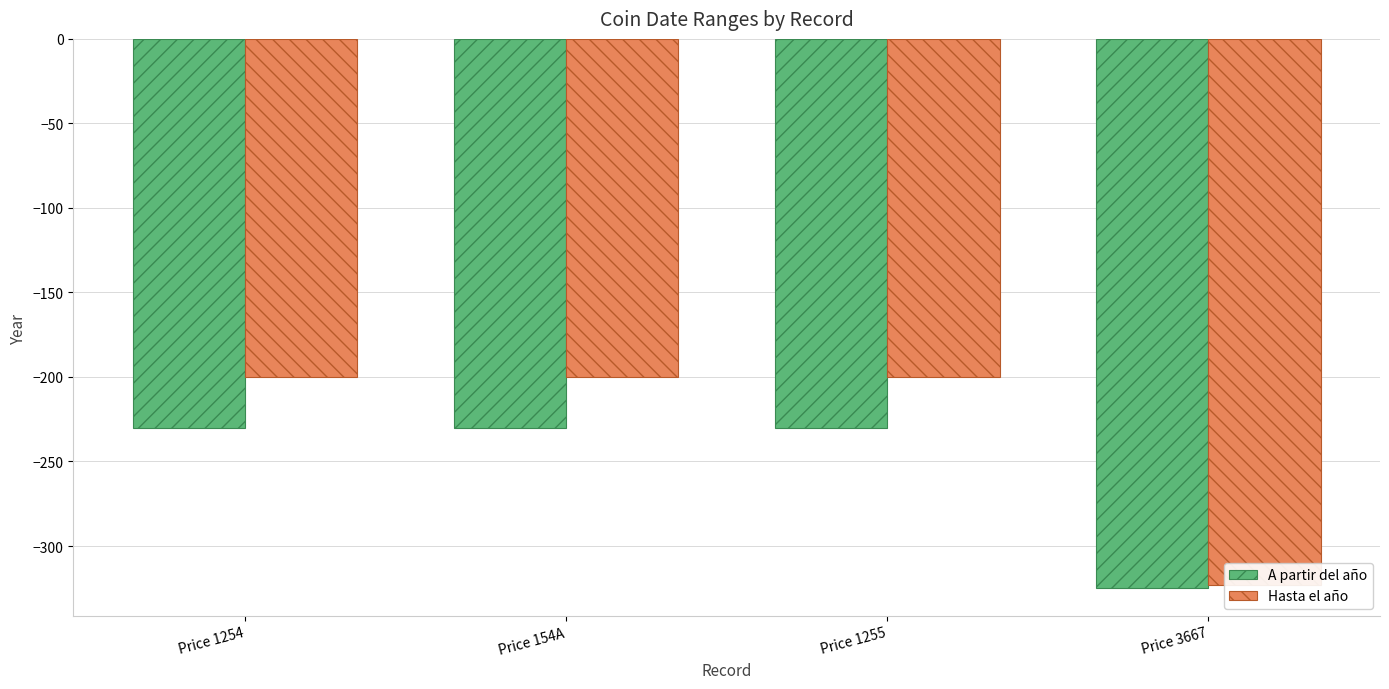

Reading left to right, transcribe all the data shown in this chart.

A partir del año: -230	-230	-230	-325
Hasta el año: -200	-200	-200	-323